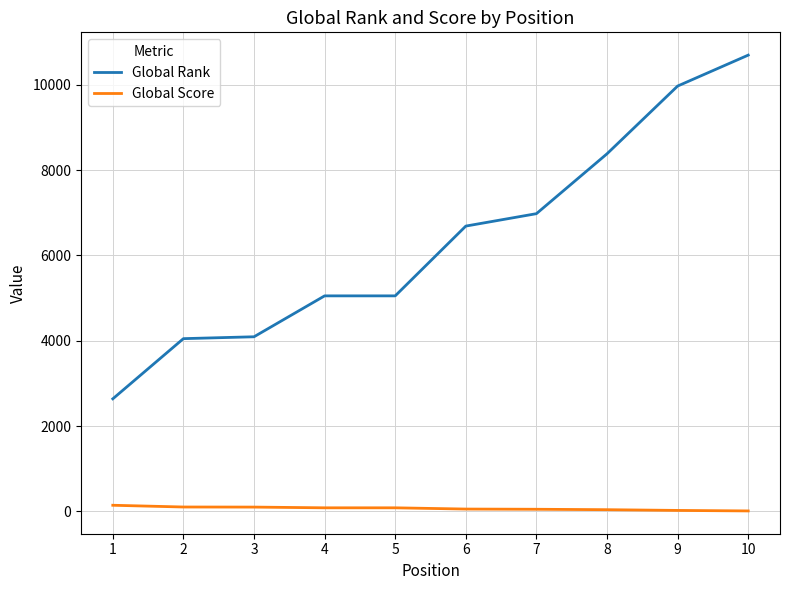

The value of Global Rank at 6 is 6687. True or false?

True